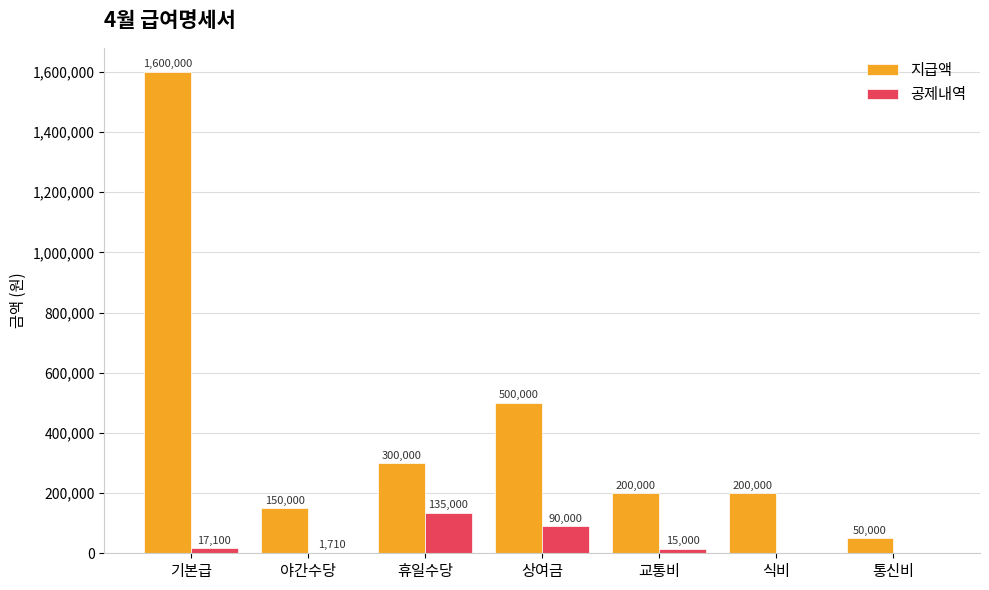

Is the value of 지급액 at 상여금 greater than the value of 공제내역 at 통신비?

Yes